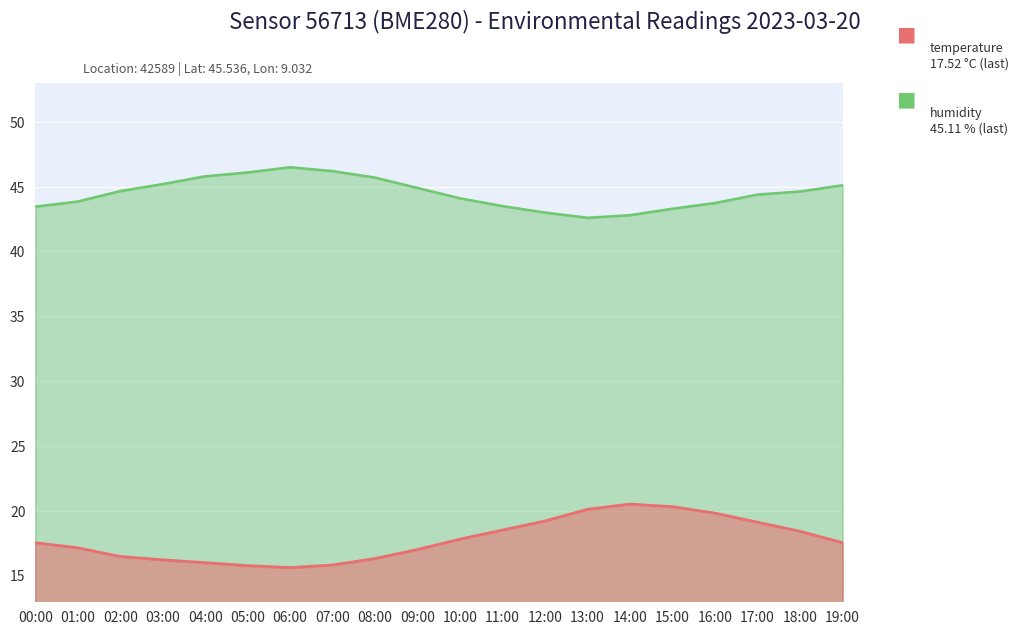

Rank the series at 05:00 from highest to lowest value.

humidity, temperature